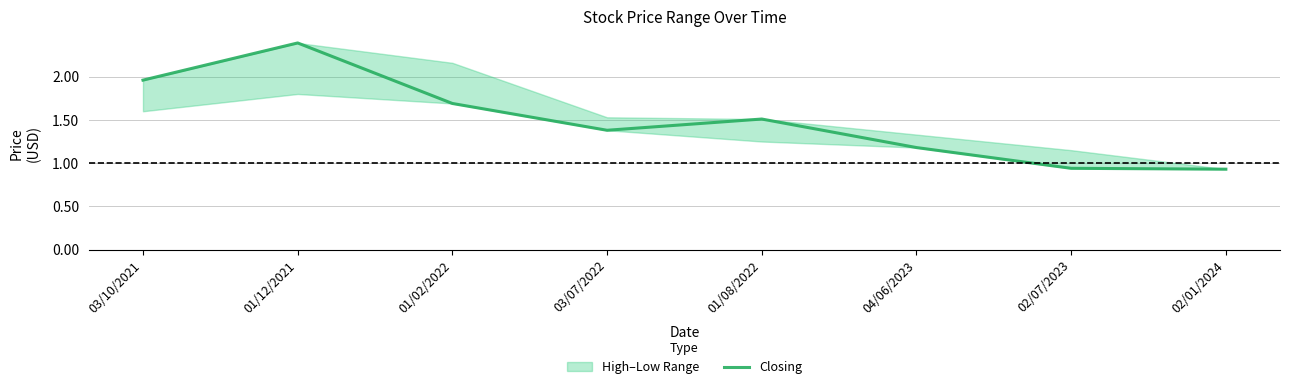

At which category does the data reach its first local valley?

03/07/2022